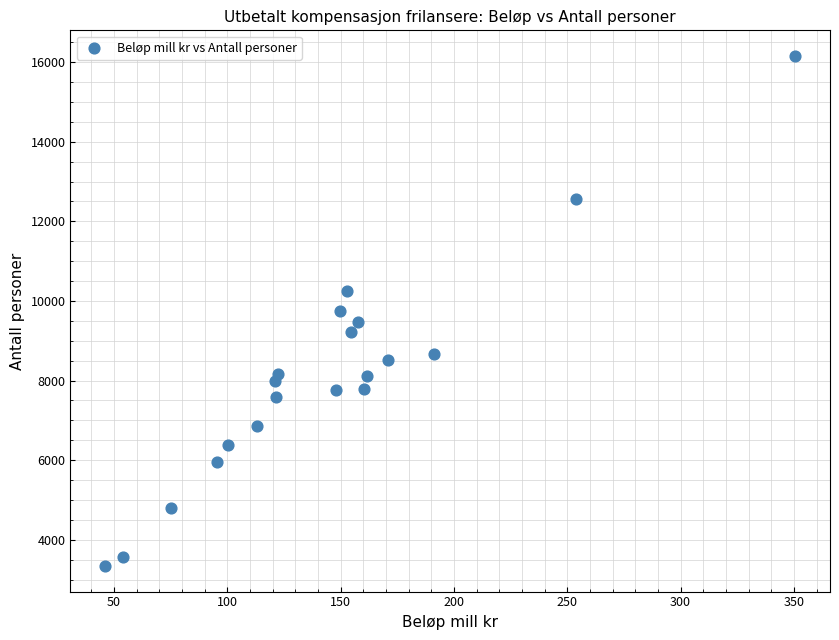

What is the range of Y values (max minus min)?

12819